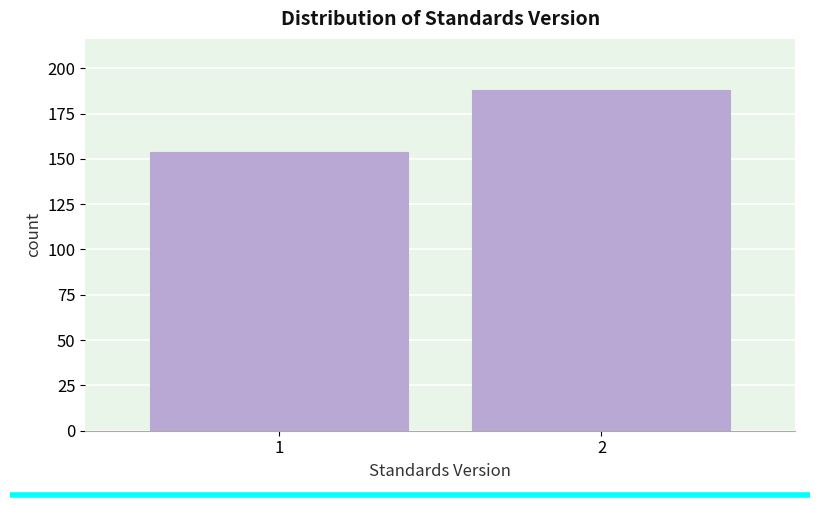

Reading left to right, transcribe all the data shown in this chart.

1=154	2=188